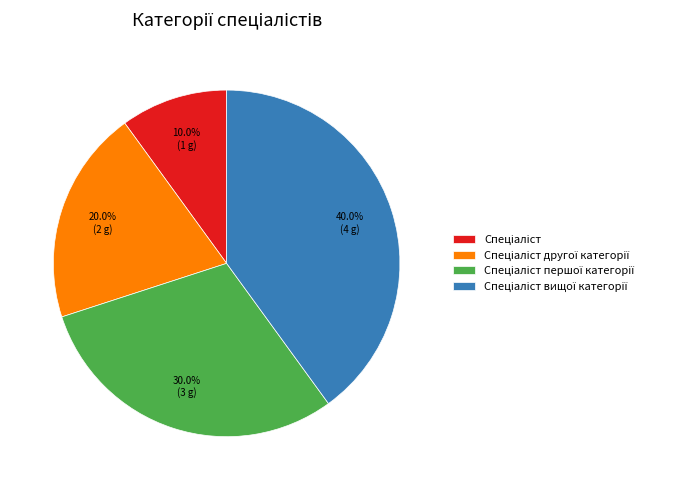

How many slices are in this pie chart?

4